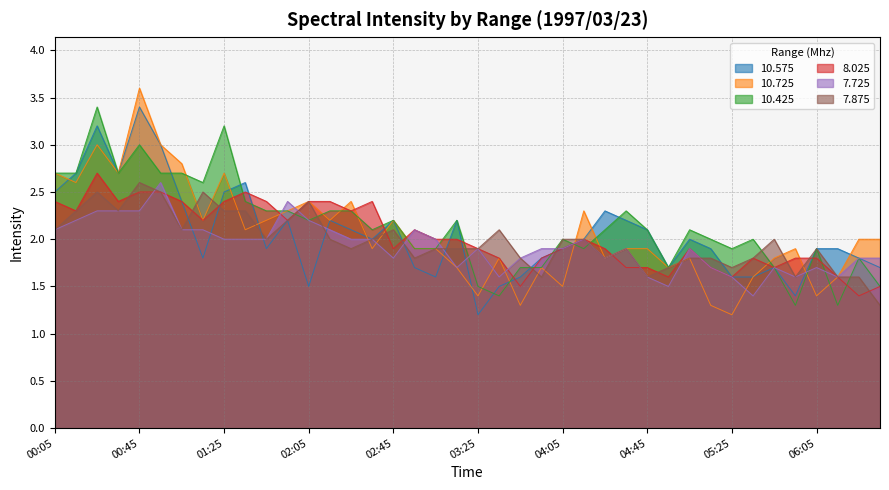

Which series changed the most between 00:45 and 02:45?

10.725